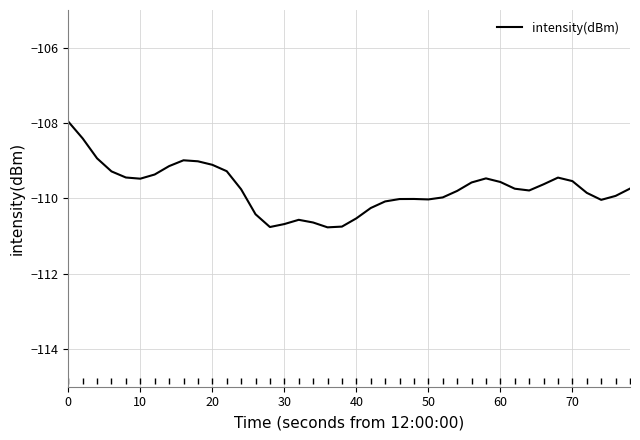

How many lines are shown in the chart?

1